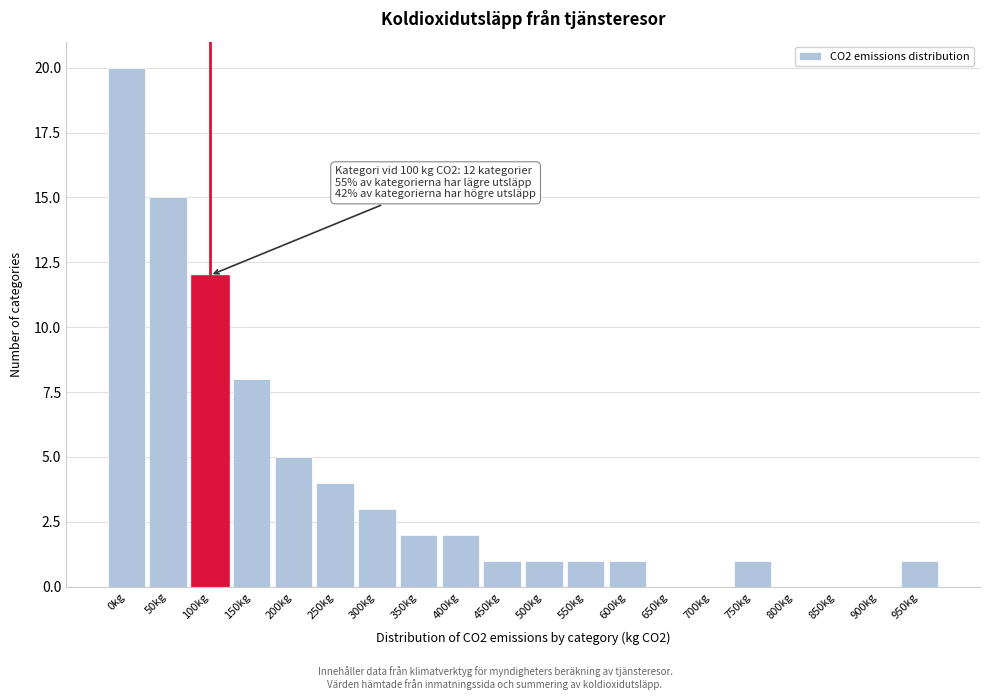

Reading left to right, what are all the values shown in this chart?

0kg=20	50kg=15	100kg=12	150kg=8	200kg=5	250kg=4	300kg=3	350kg=2	400kg=2	450kg=1	500kg=1	550kg=1	600kg=1	650kg=0	700kg=0	750kg=1	800kg=0	850kg=0	900kg=0	950kg=1